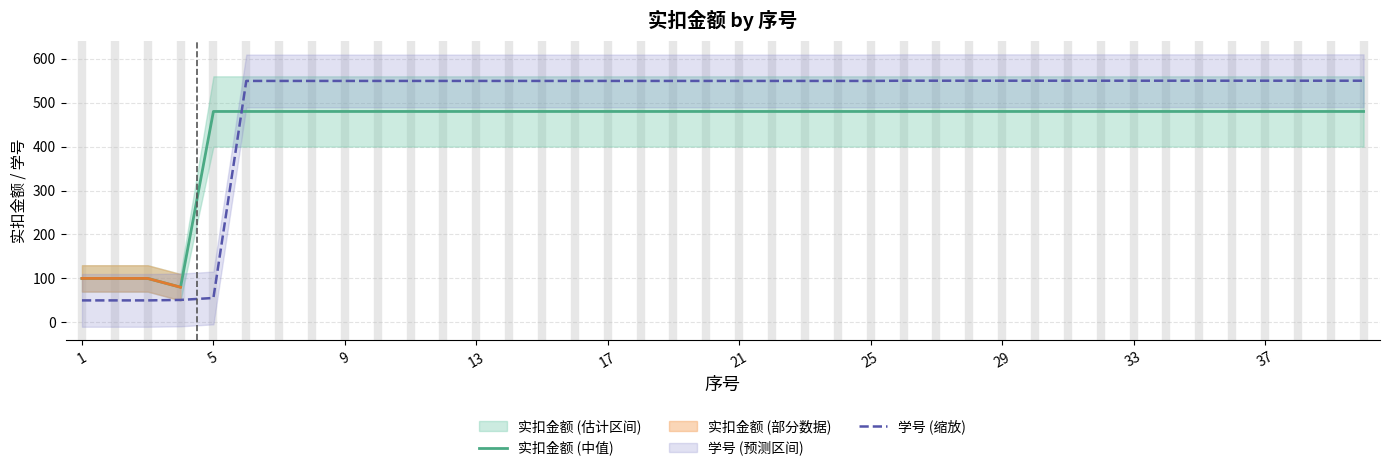

Which series has the widest spread of values?

学号 (缩放)